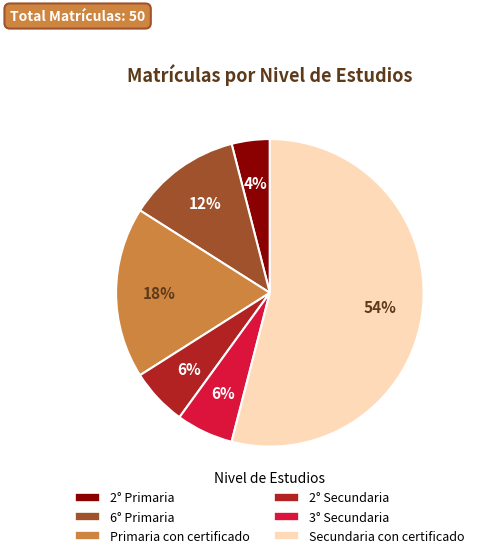

Combined, do 2° Primaria and Primaria con certificado account for over 50%?

No